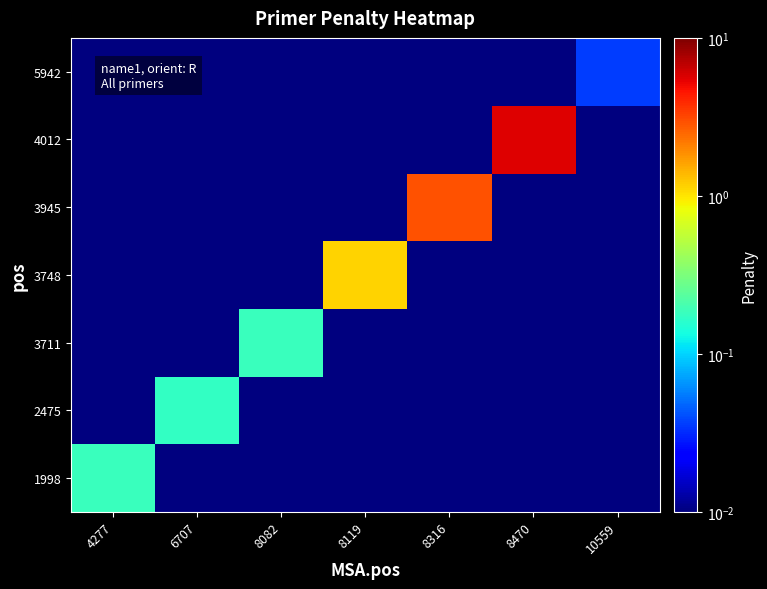

How many categories are shown in the chart?

7